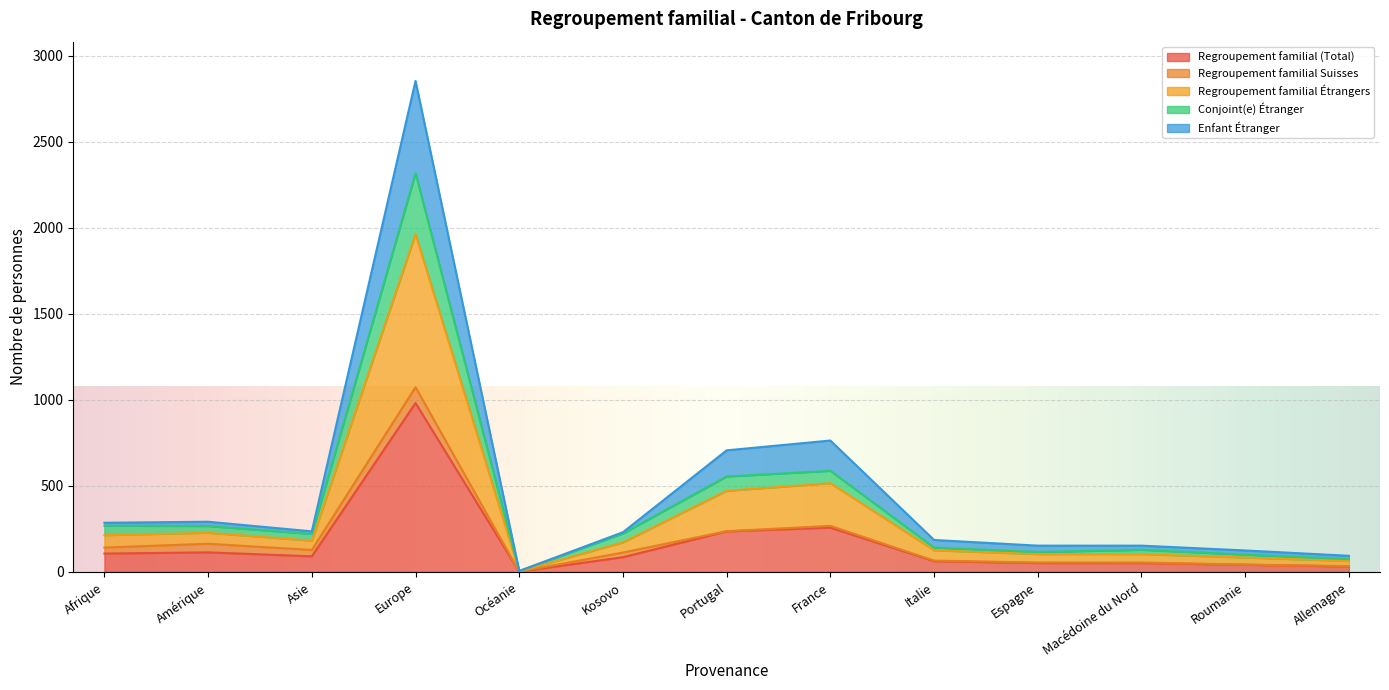

What is the maximum value for Regroupement familial (Total)?

982